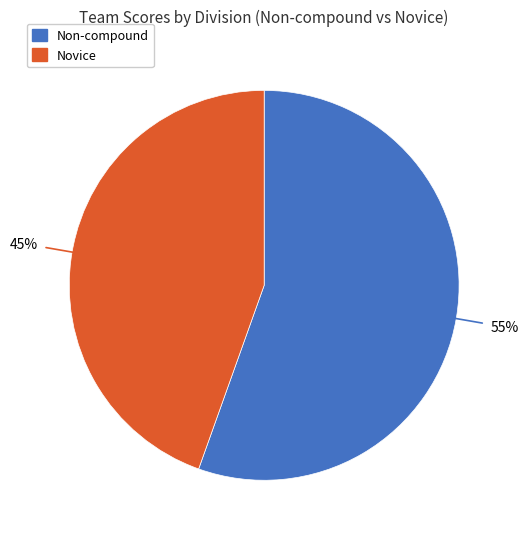

Is it true that Novice is 19% of the pie?

False